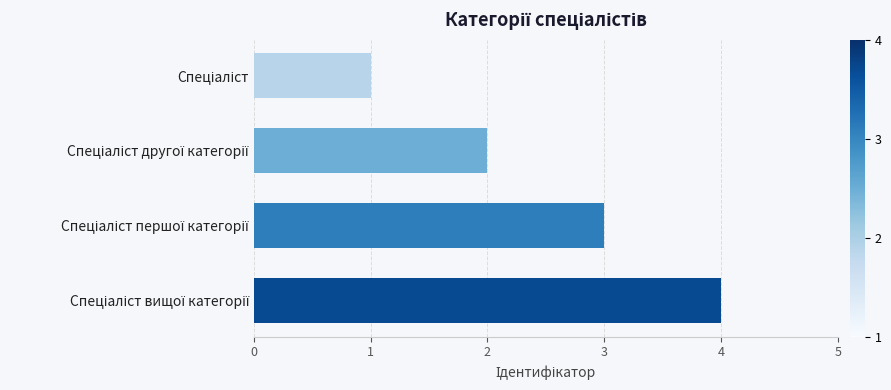

What is the greatest value displayed?

4